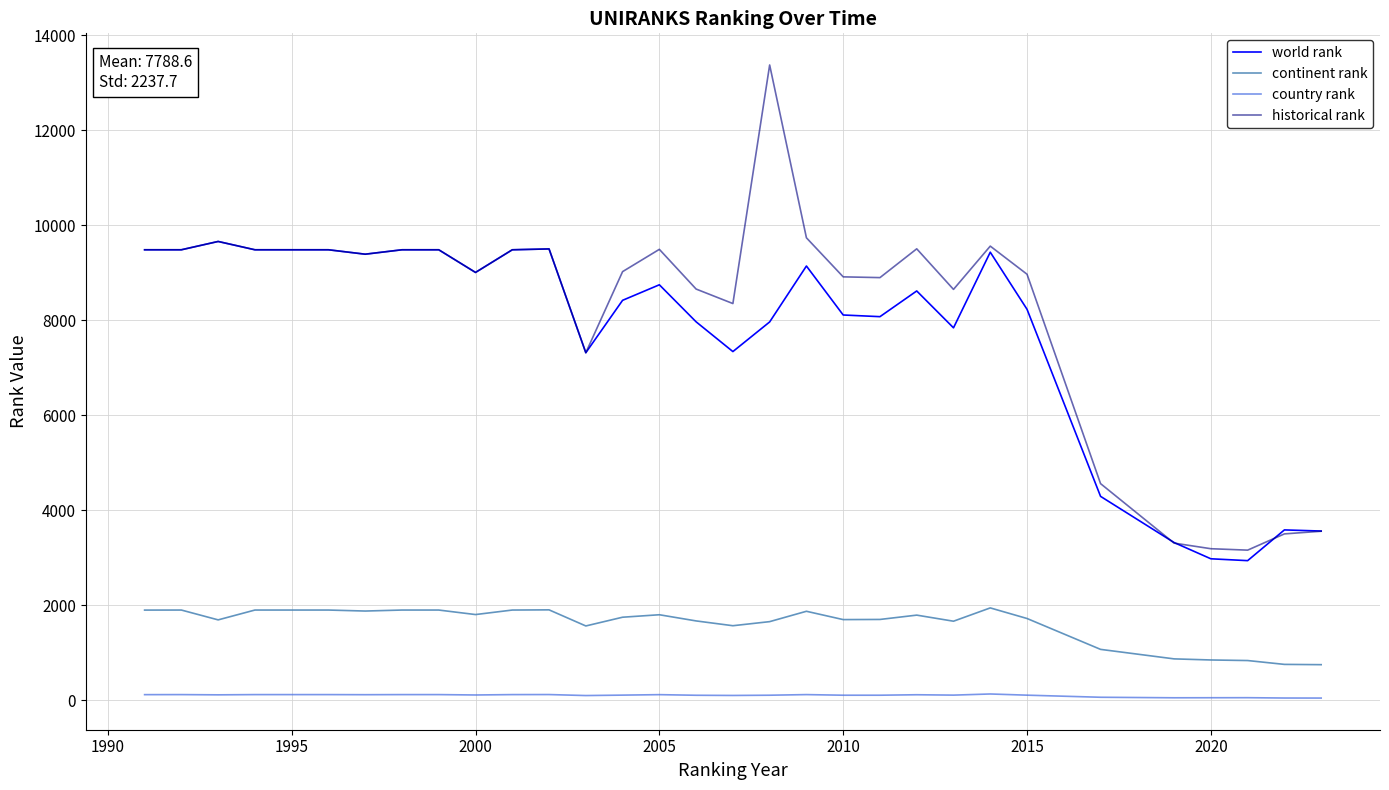

Rank the series by their maximum value, from lowest to highest.

country rank, continent rank, world rank, historical rank